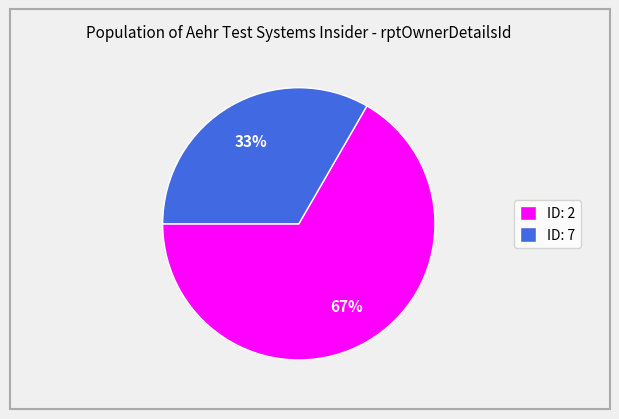

To the nearest percent, what percentage of the pie is ID: 7?

33%